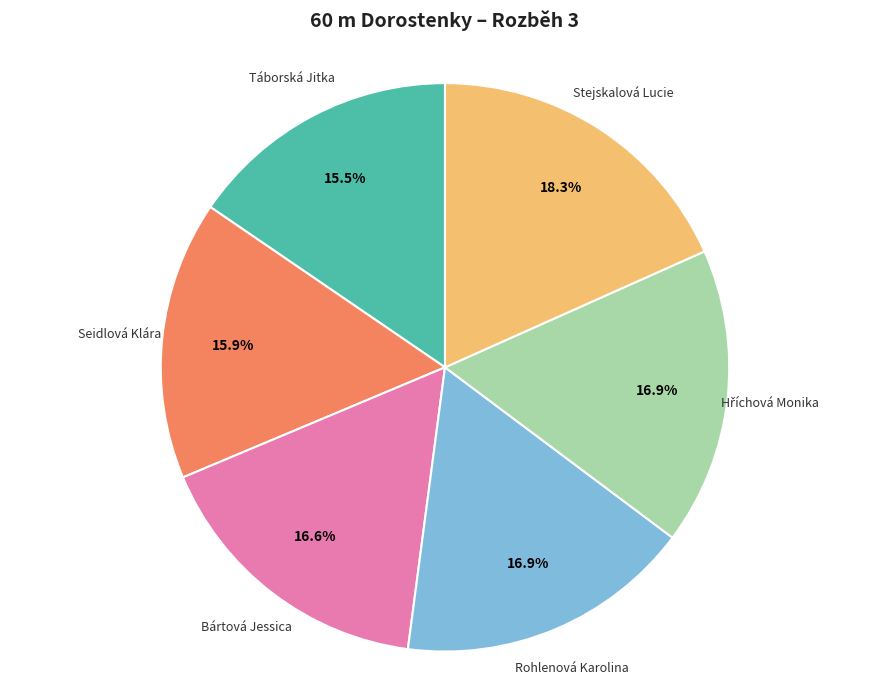

Which category has the biggest portion of the pie?

Stejskalová Lucie